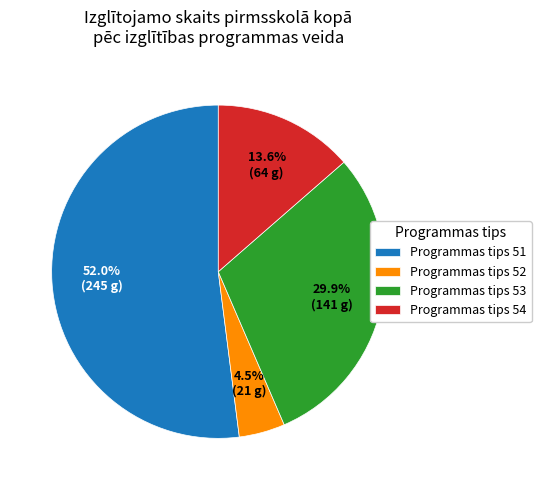

Is there a majority slice in this chart?

Yes